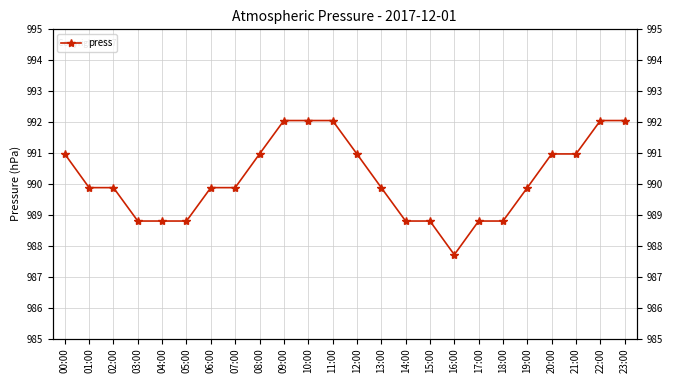

True or false: there are more than 2 points higher than both neighbors.

False